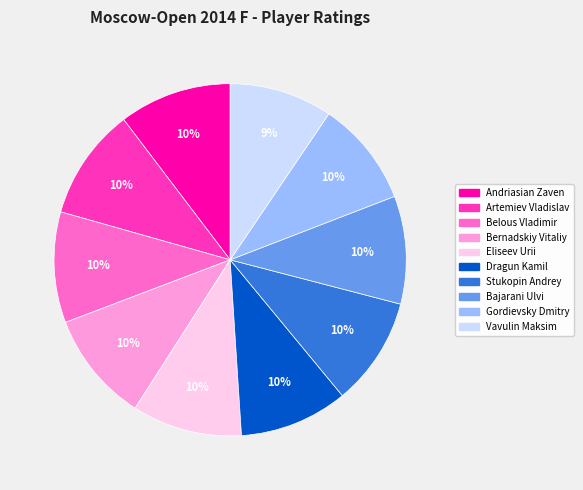

To the nearest percent, what is the average slice percentage?

10%